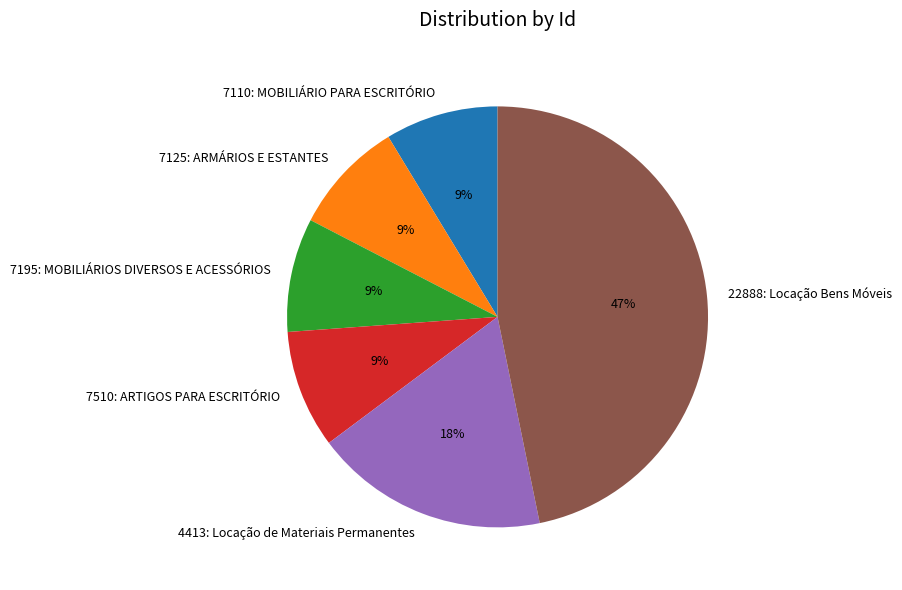

Approximately how many times larger is the value at 7510: ARTIGOS PARA ESCRITÓRIO compared to 7125: ARMÁRIOS E ESTANTES?

1.0